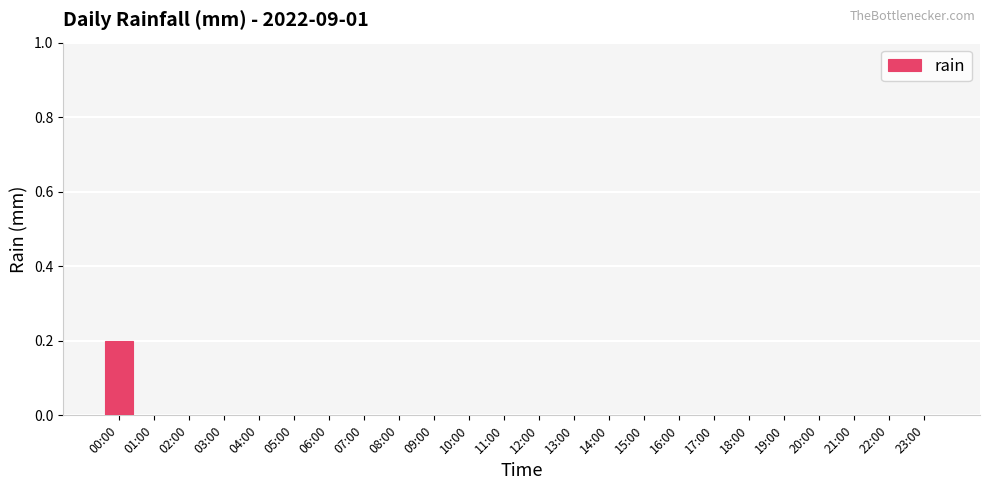

Which label corresponds to the largest value in the chart?

00:00